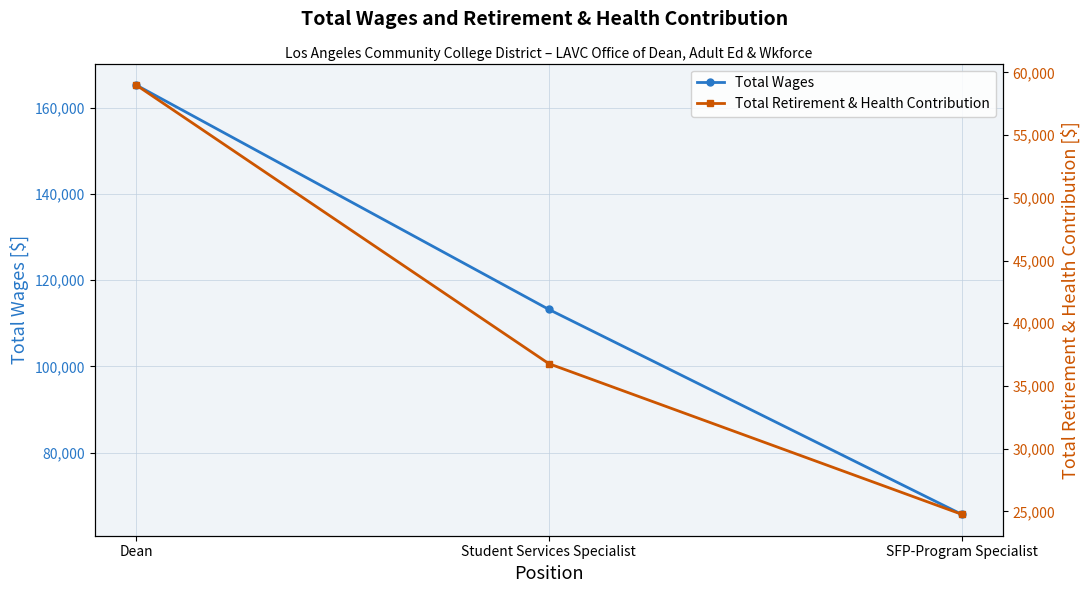

The Total Wages series shows 113210 at Student Services Specialist. True or false?

True